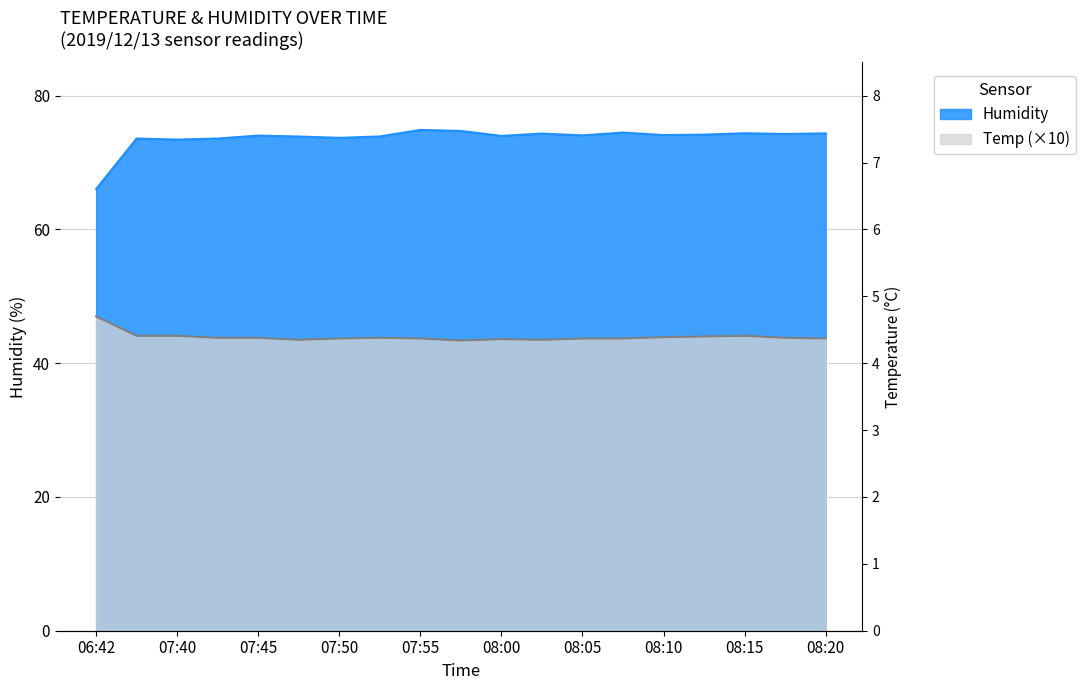

Where is Temp nearest to the value 45?

07:38